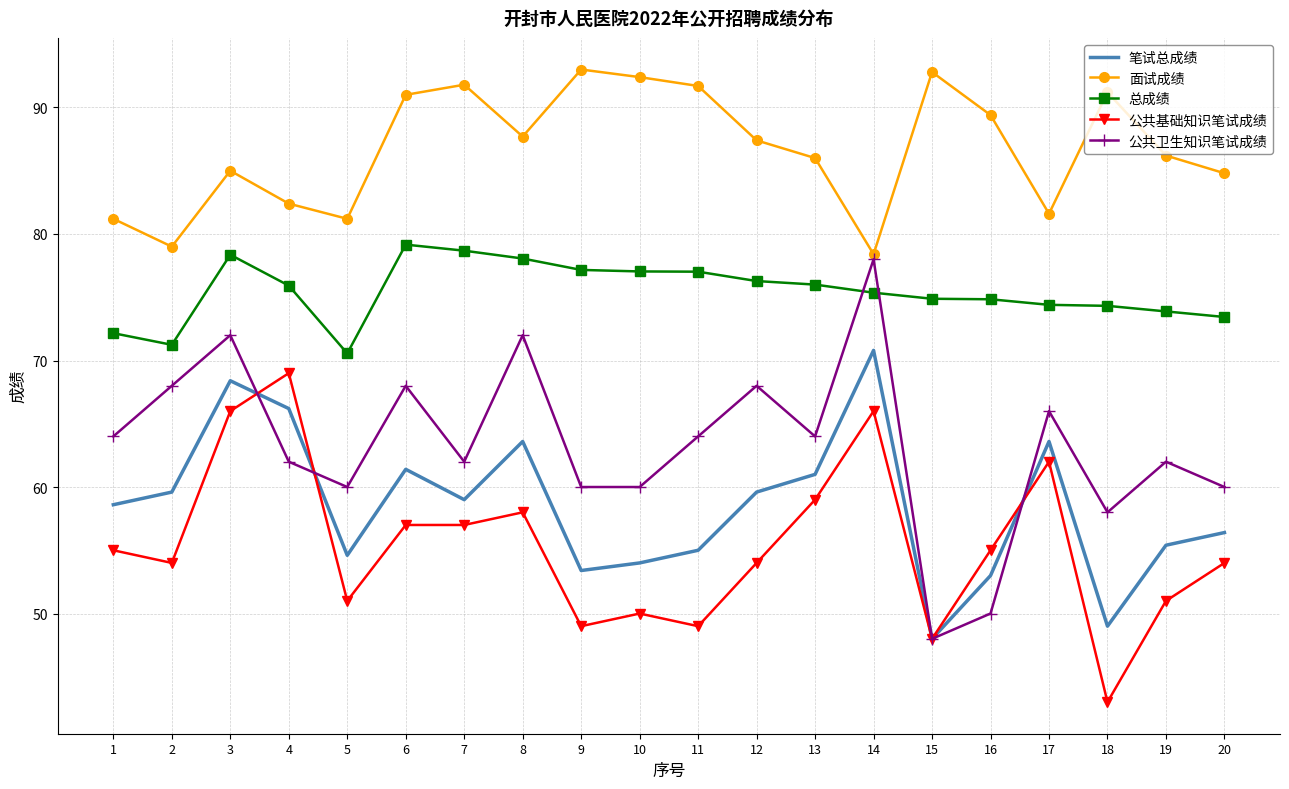

What is the minimum value for 总成绩?

70.6